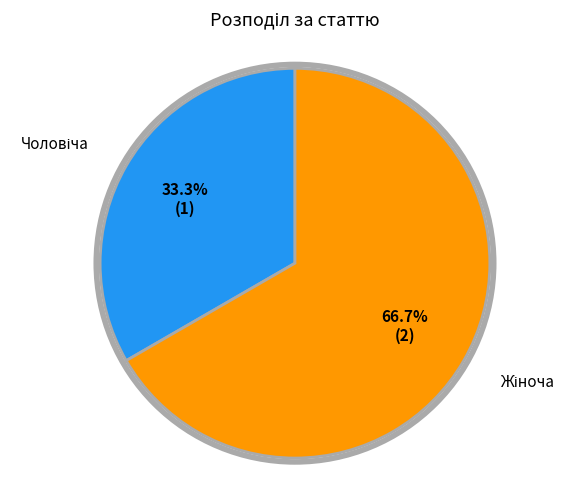

How many segments does this pie chart have?

2